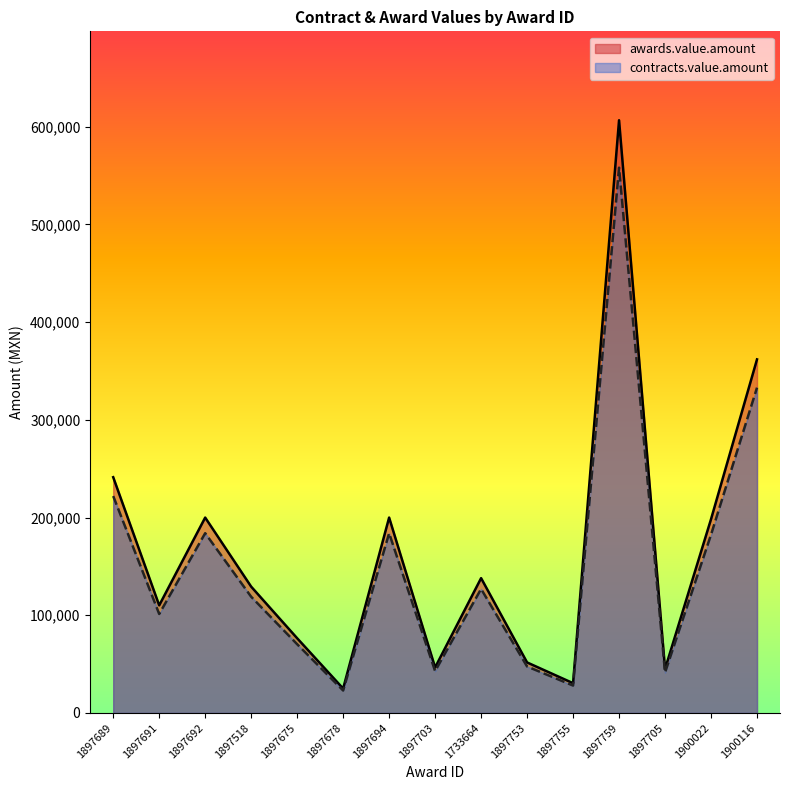

What is the maximum value for awards.value.amount?

606669.6